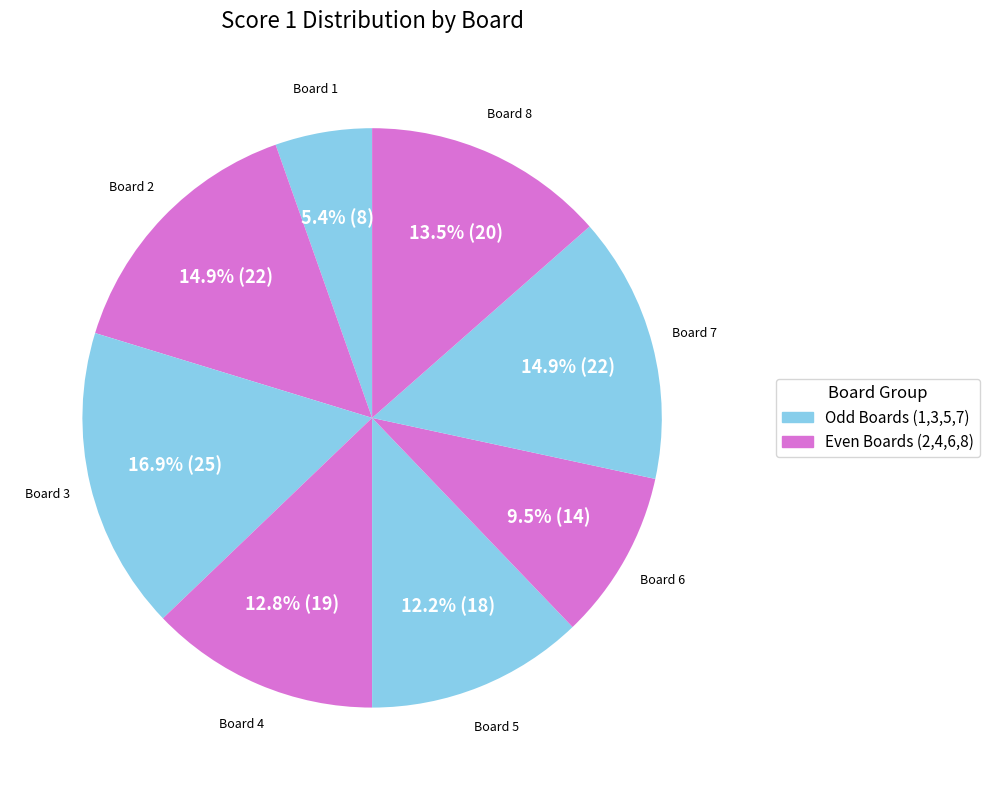

Combined, what portion of the pie is Board 7 and Board 4?

27.7%